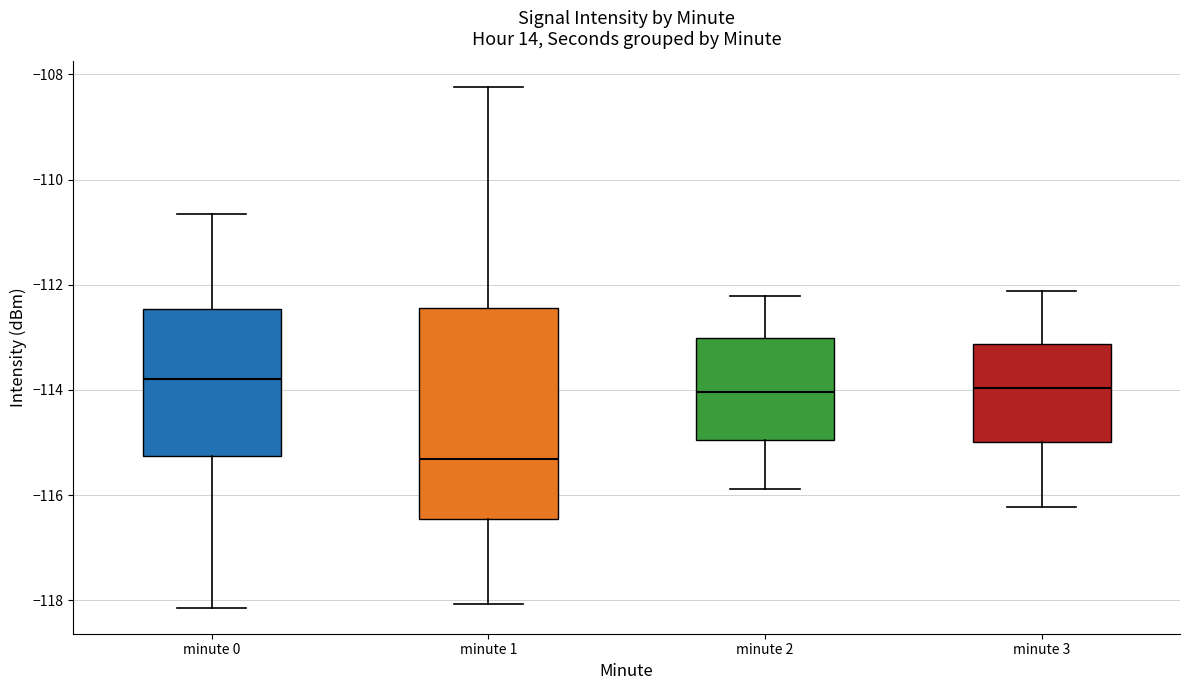

Reading left to right, transcribe this box plot: for each box, give where its median line is, the range the box spans, and where its two whiskers end, as read against the y-axis. The values are not printed on the chart, so give them approximately, as read against the axis.

minute 0: median -113.8, box -115.2 to -112.4, whiskers -118.2 to -110.6
minute 1: median -115.4, box -116.4 to -112.4, whiskers -118.0 to -108.2
minute 2: median -114.0, box -115.0 to -113.0, whiskers -115.8 to -112.2
minute 3: median -114.0, box -115.0 to -113.2, whiskers -116.2 to -112.2